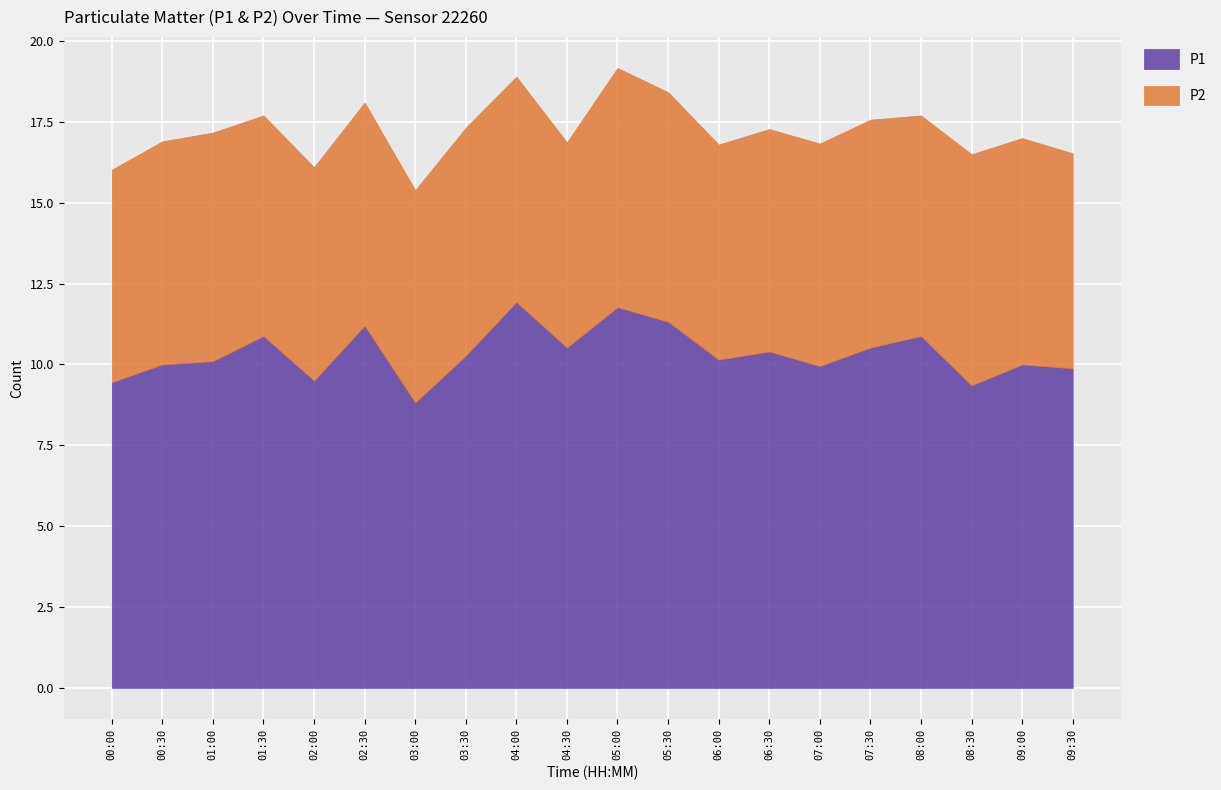

What is the total value across all series at 09:30?

16.5